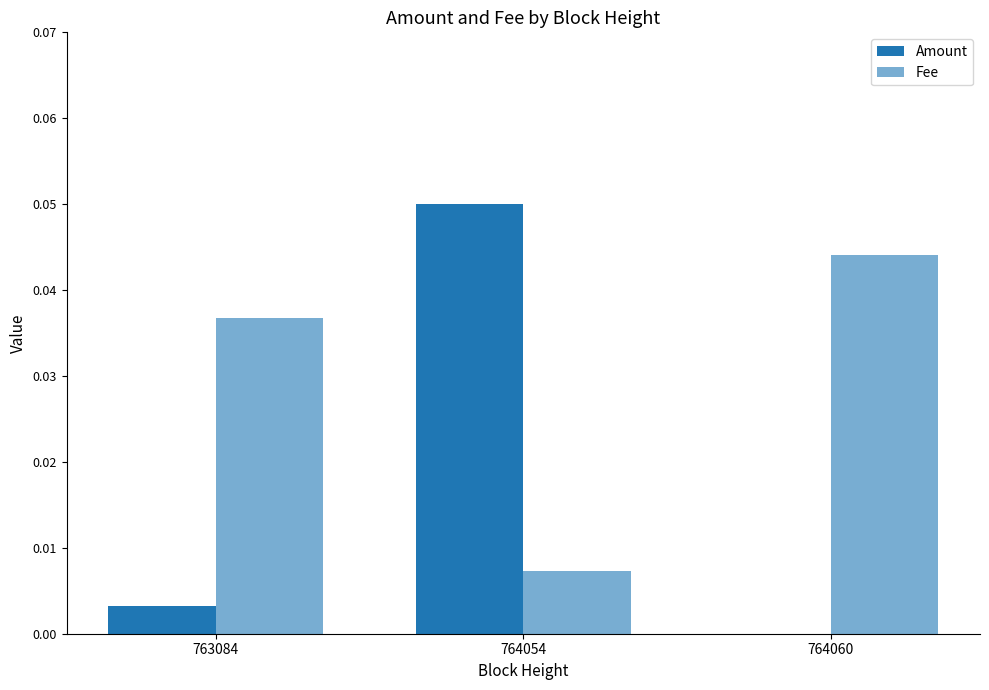

Between 764054 and 763084, which is larger?

764054